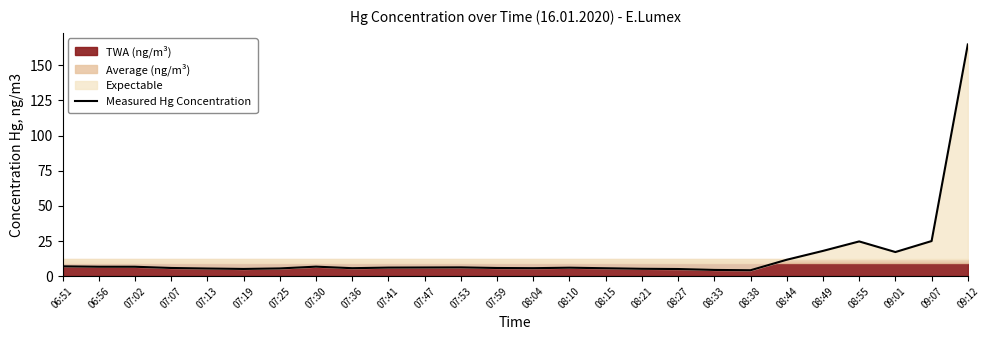

True or false: there are more than 1 points higher than both neighbors.

True